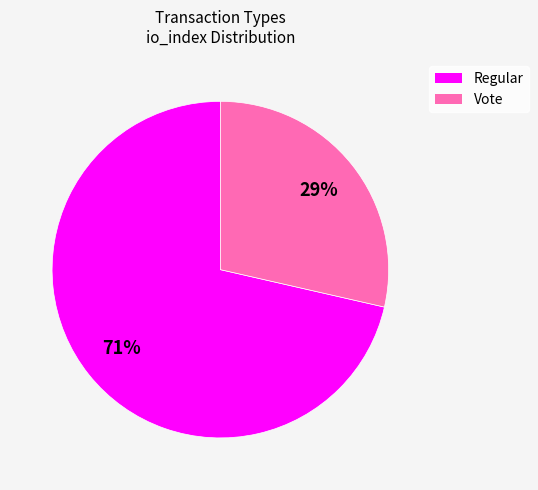

What percentage is the Vote slice, to the nearest percent?

29%